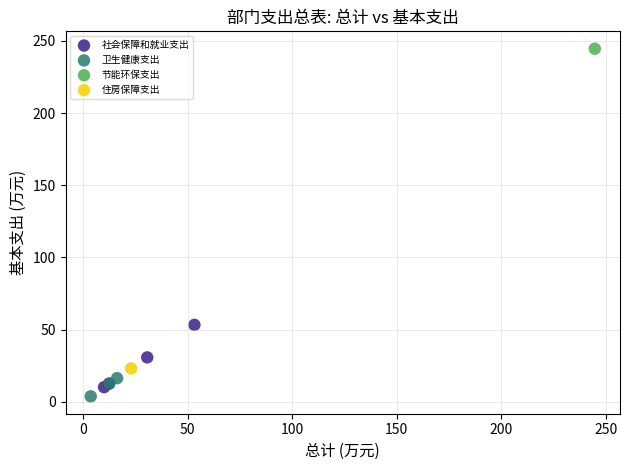

Which series reaches the minimum Y coordinate?

卫生健康支出